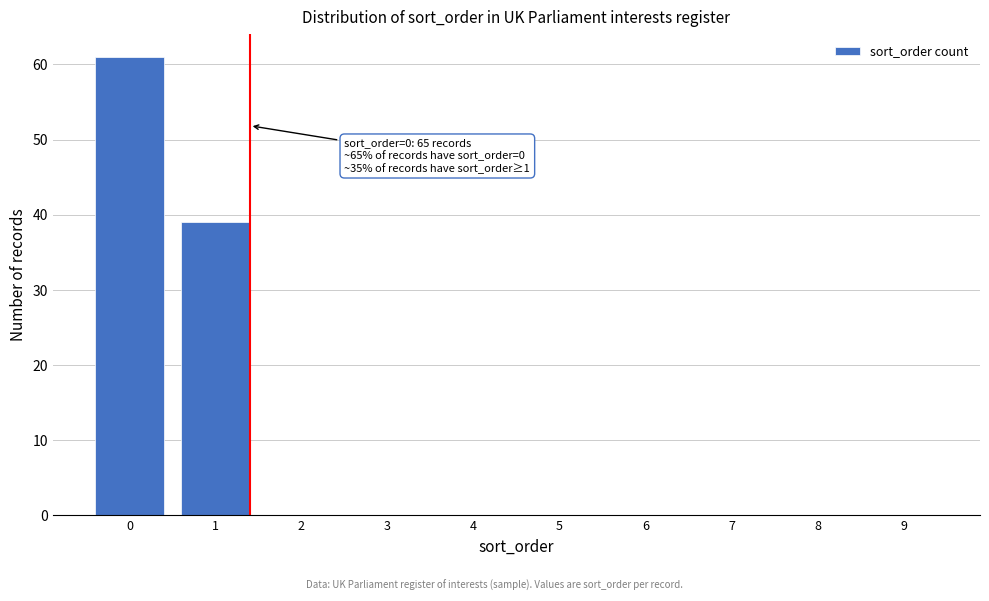

Reading left to right, extract all data points from this chart.

0=61	1=39	2=0	3=0	4=0	5=0	6=0	7=0	8=0	9=0